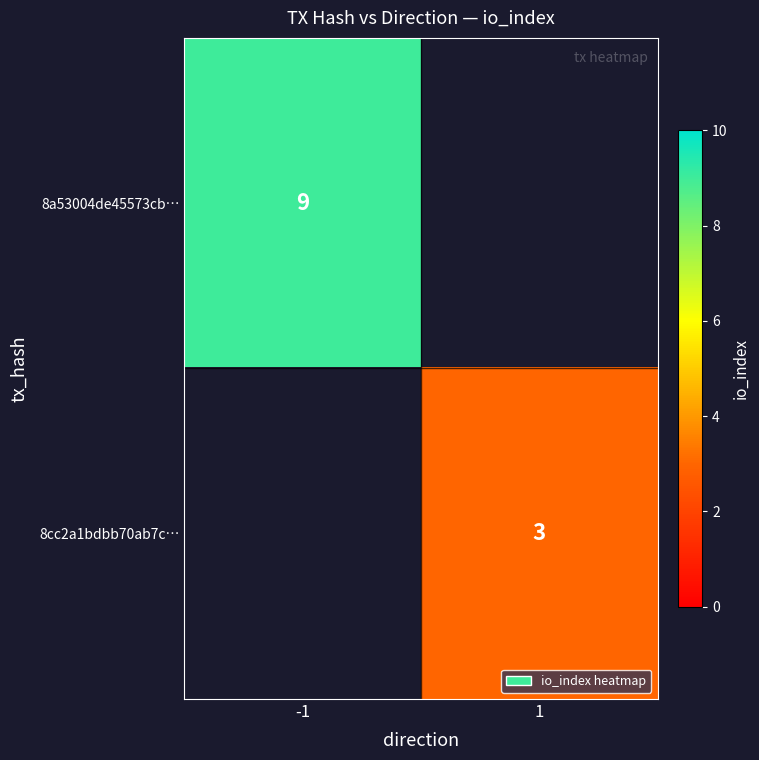

Is it true that 8cc2a1bdbb70ab7c… equals 3 at 1?

True